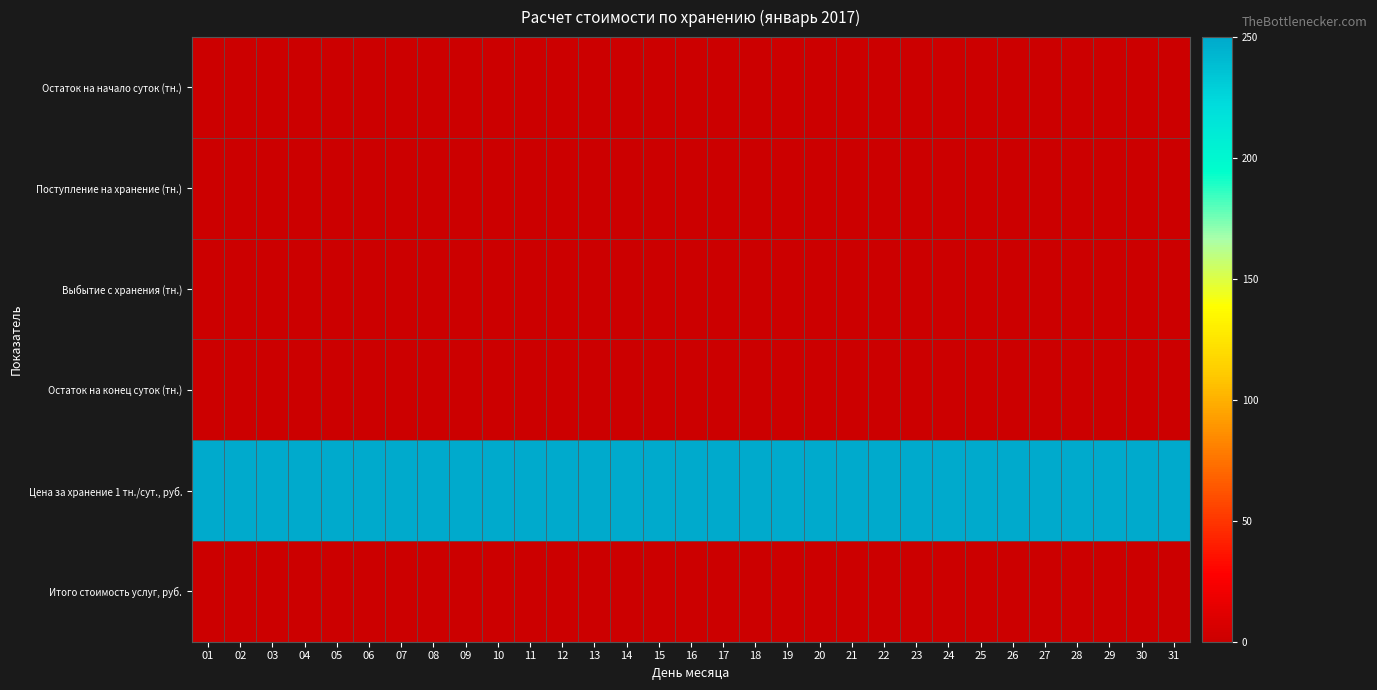

What is the total value across all series at 03?

250